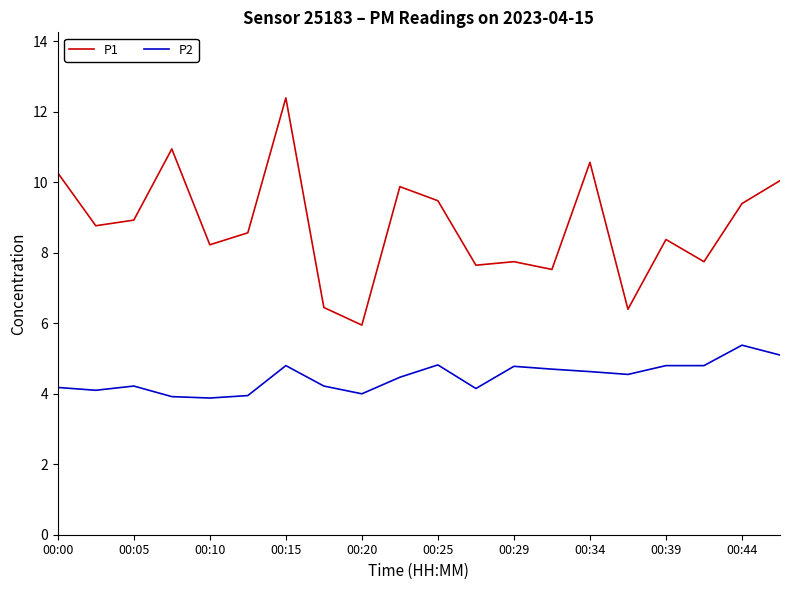

What is the minimum value shown in the chart?

3.9